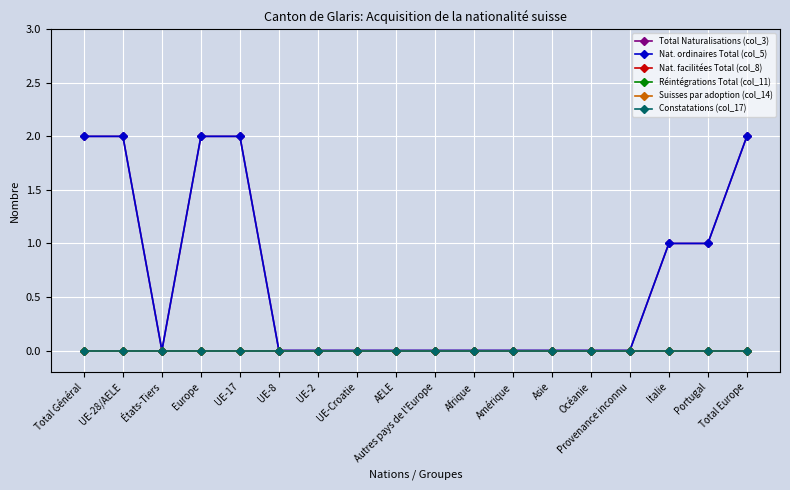

Does the chart display data point markers on the line(s)?

Yes